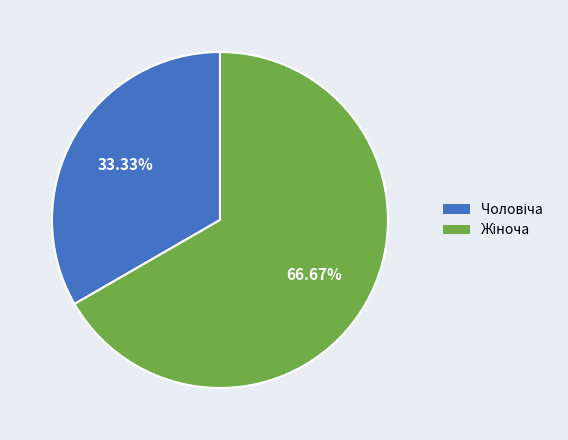

To the nearest percent, what is the difference between the largest and smallest slice percentages?

33%